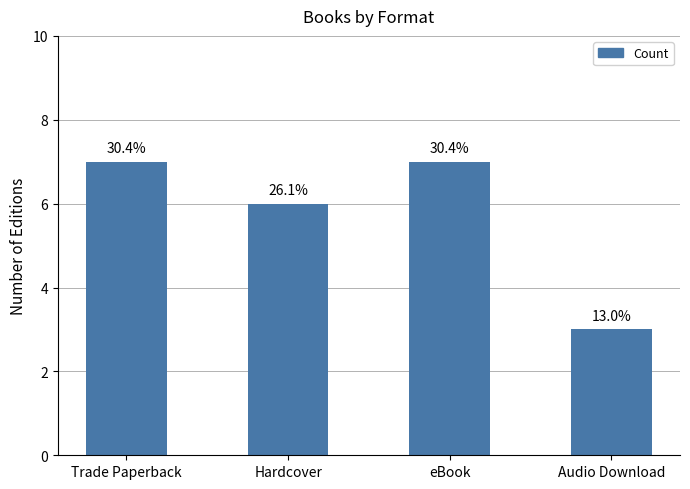

The value at Trade Paperback is 12. True or false?

False